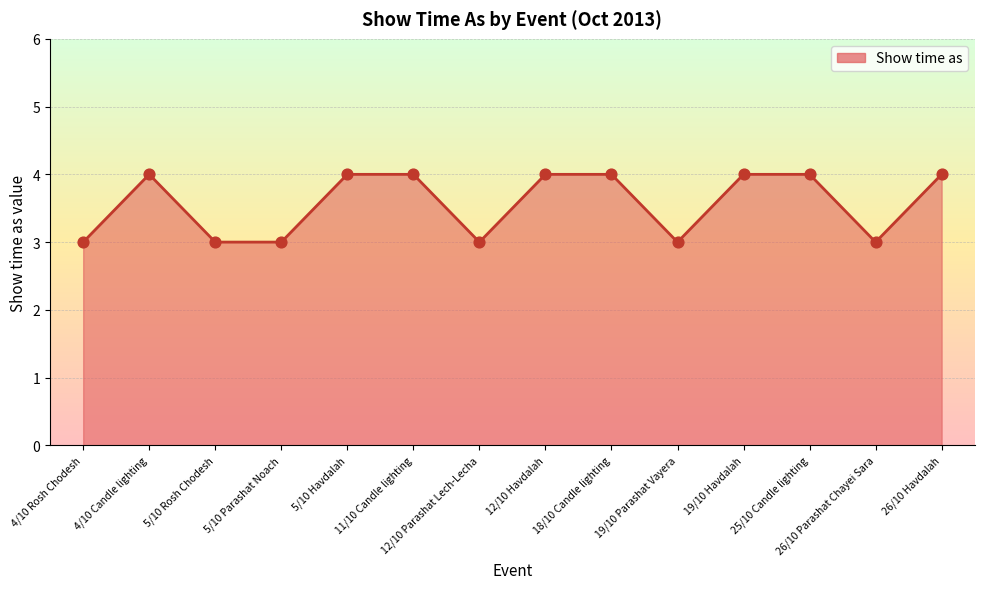

Is it true that the value at 26/10 Havdalah is 2?

False